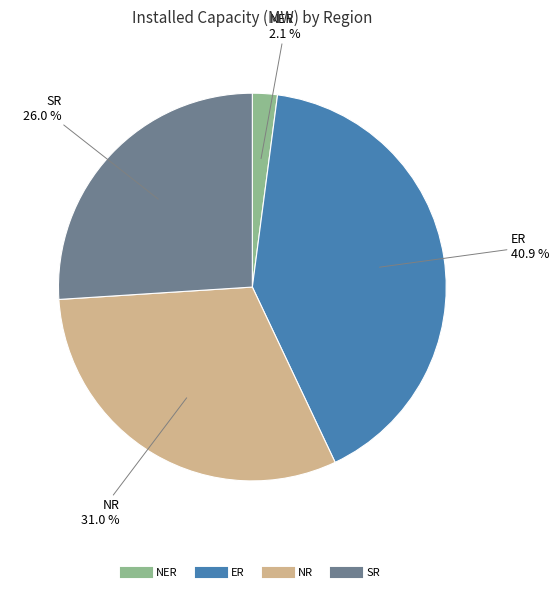

Which slice is the smallest?

NER